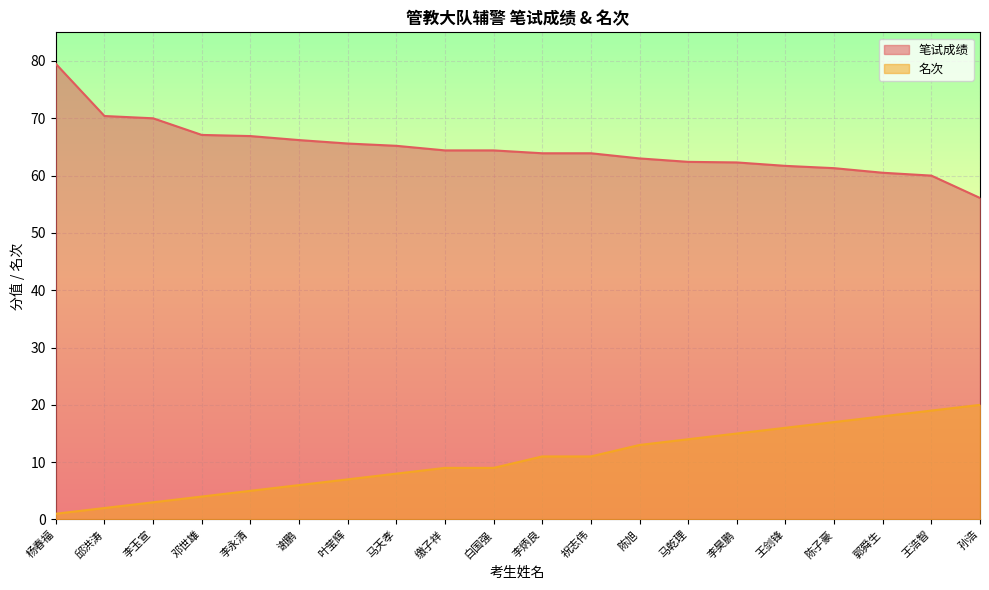

At which label does 笔试成绩 reach its minimum?

孙浩